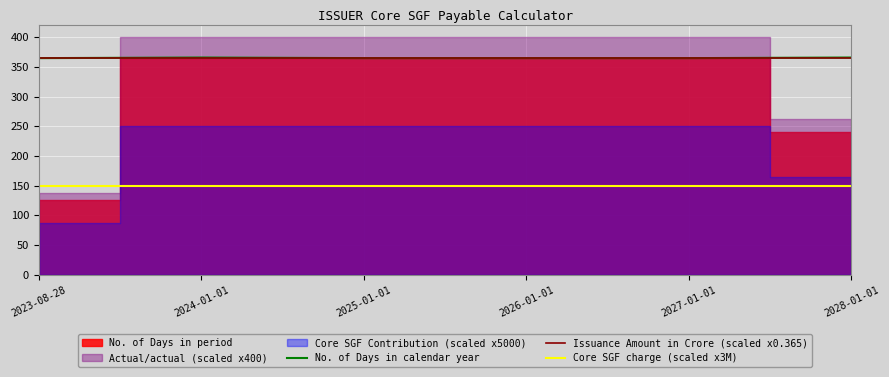

What is the label of the 6th point from the right?

2023-08-28